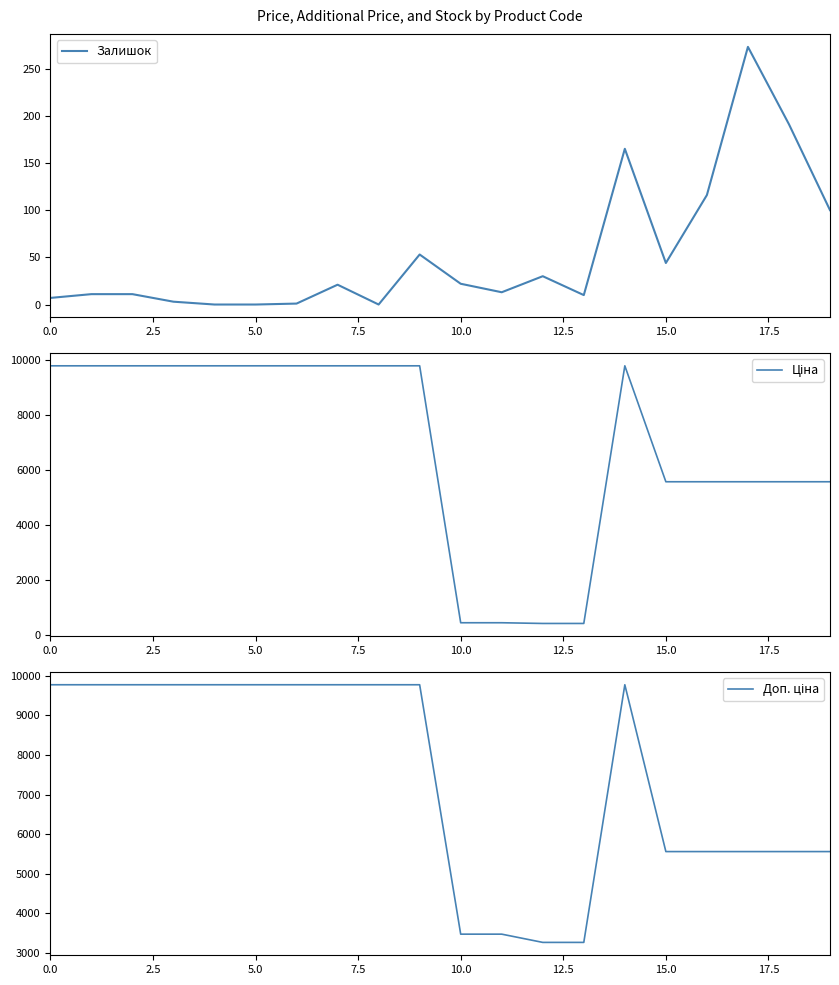

Count the number of categories in the chart.

20